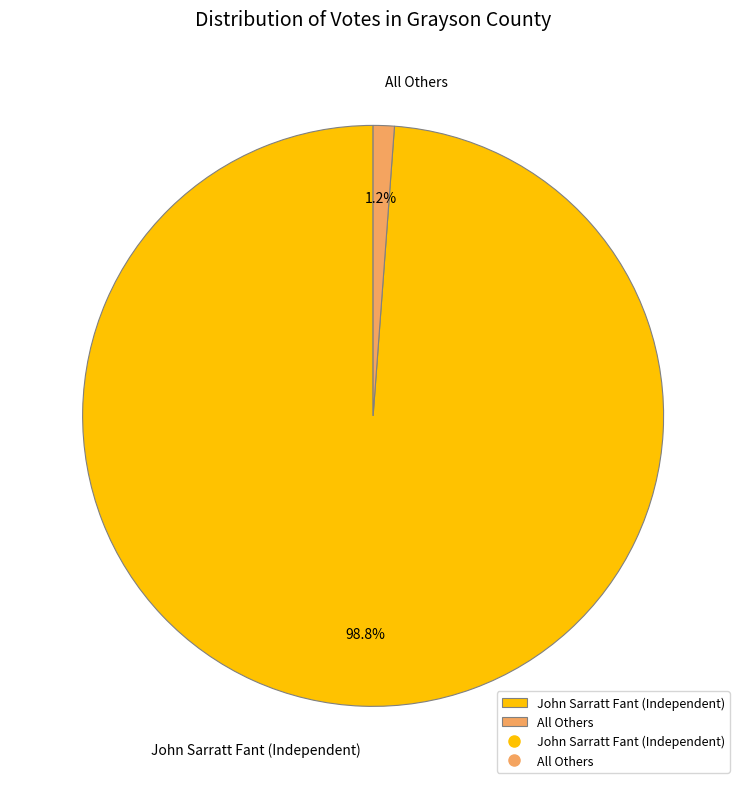

Is it true that All Others is 1% of the pie?

True